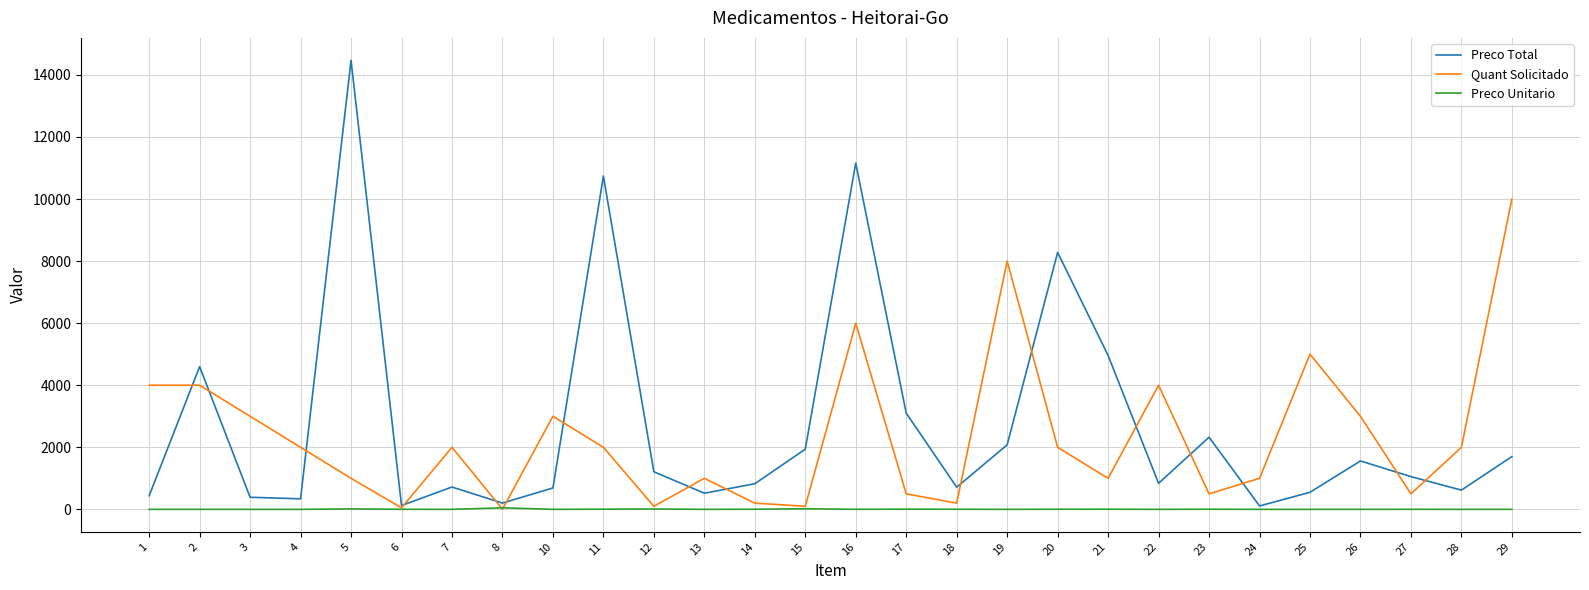

Is the value of Preco Unitario at 26 greater than the value of Quant Solicitado at 19?

No